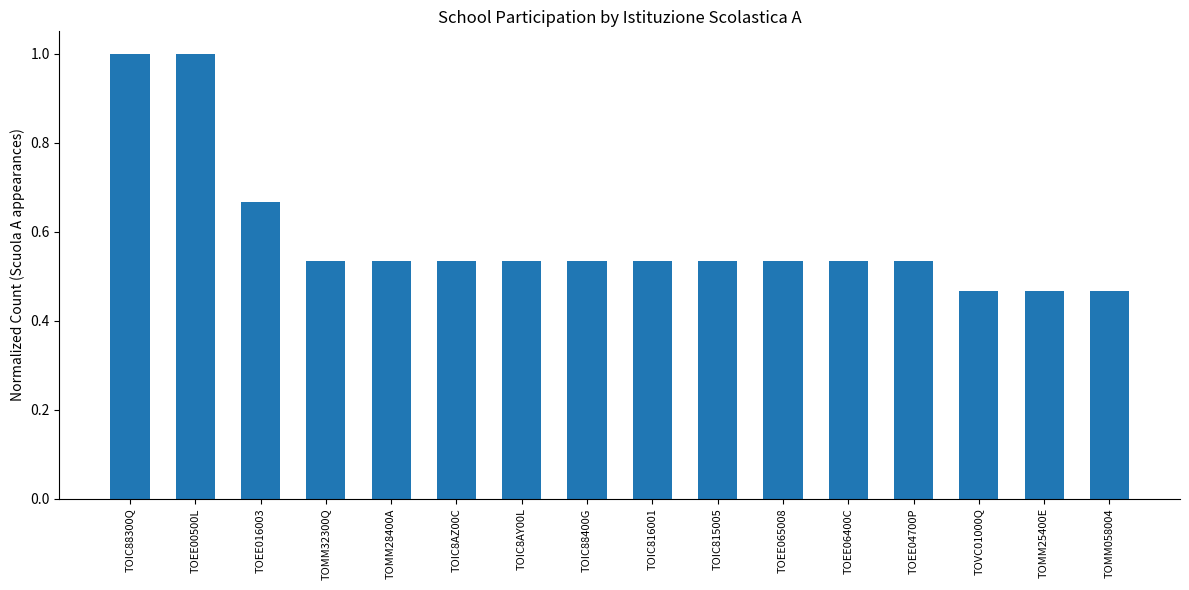

What is the sum of the values at TOMM32300Q and TOEE00500L?

1.5